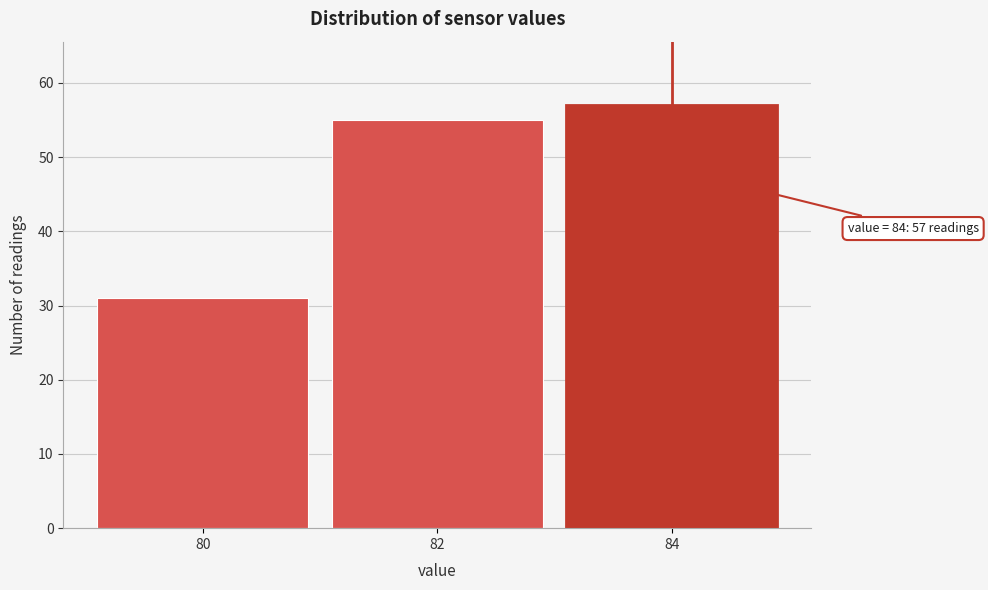

Reading right to left, transcribe all the data shown in this chart.

57	55	31